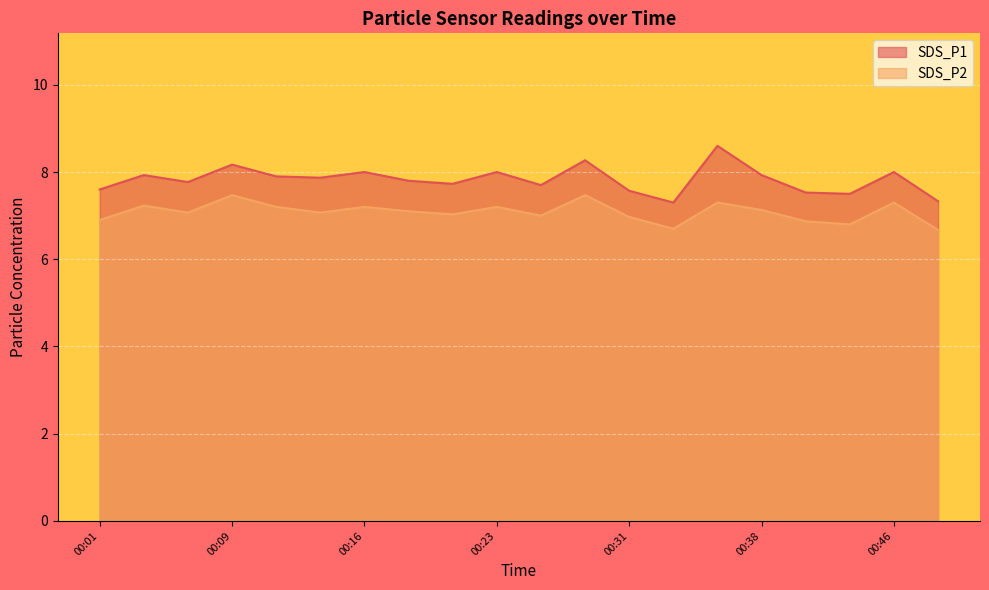

Is the value of SDS_P1 at 00:26 greater than the value of SDS_P2 at 00:14?

Yes